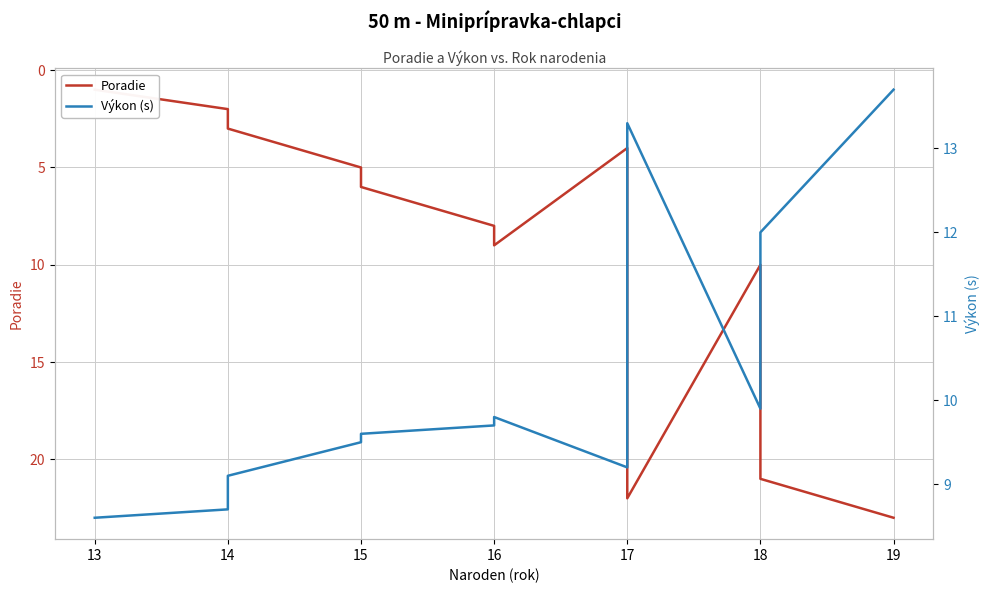

How many interior local valleys does the Poradie series have?

2